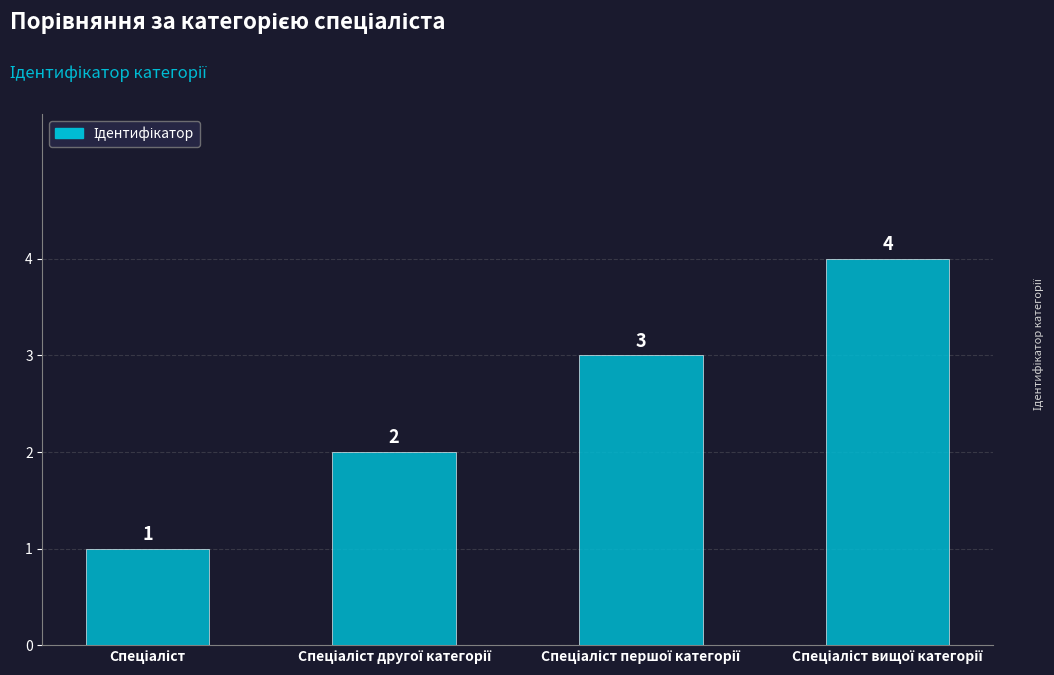

What is the minimum value shown in the chart?

1